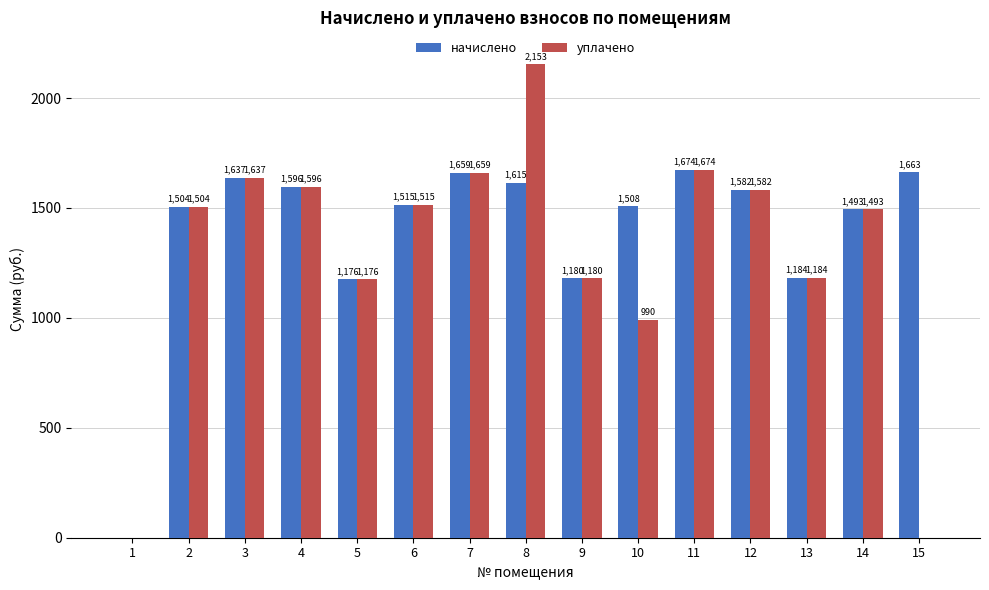

Which label corresponds to the largest value in the chart?

8